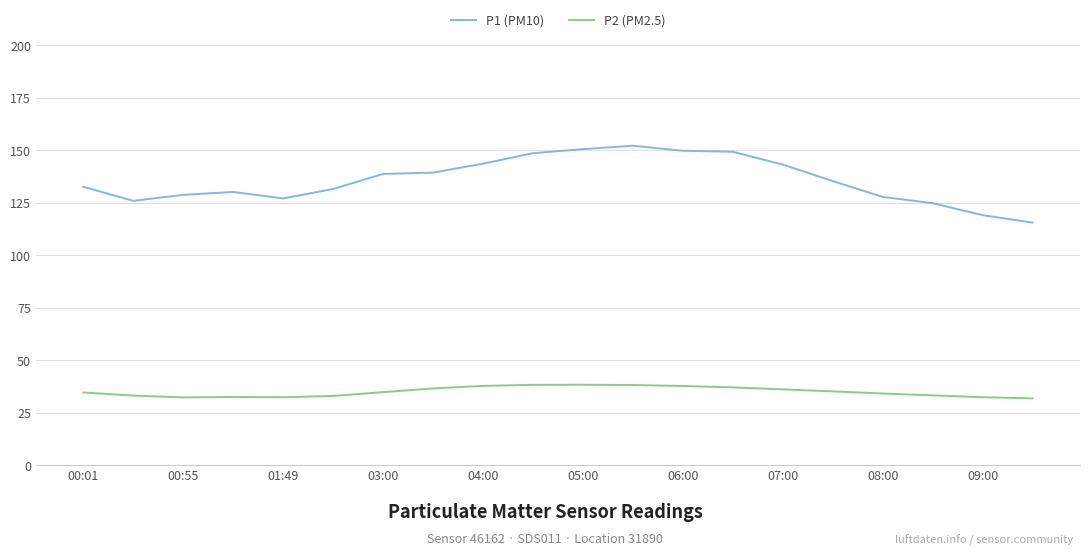

What are all the series names shown in the legend?

P1 (PM10), P2 (PM2.5)